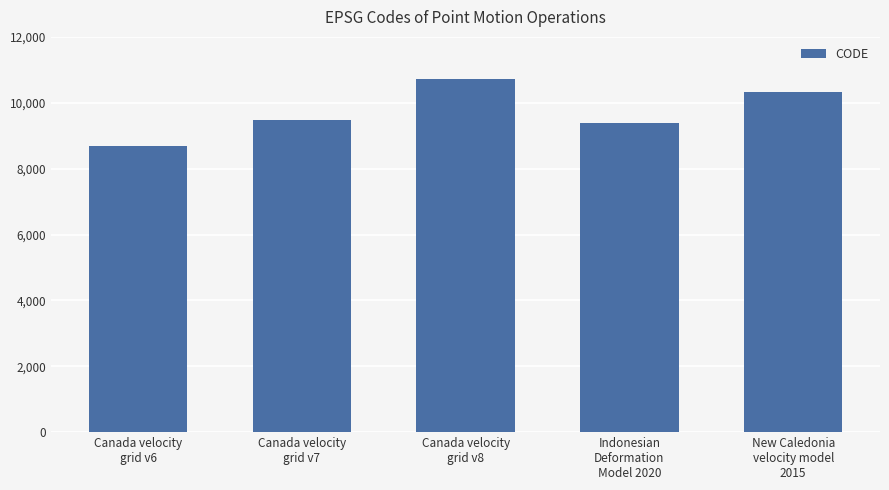

What is the value of the 1st bar from the left?

8676